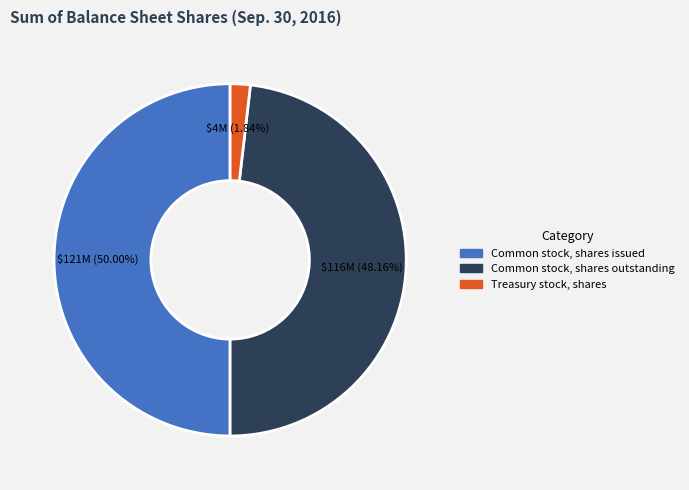

To the nearest percent, what portion does Treasury stock, shares represent?

2%